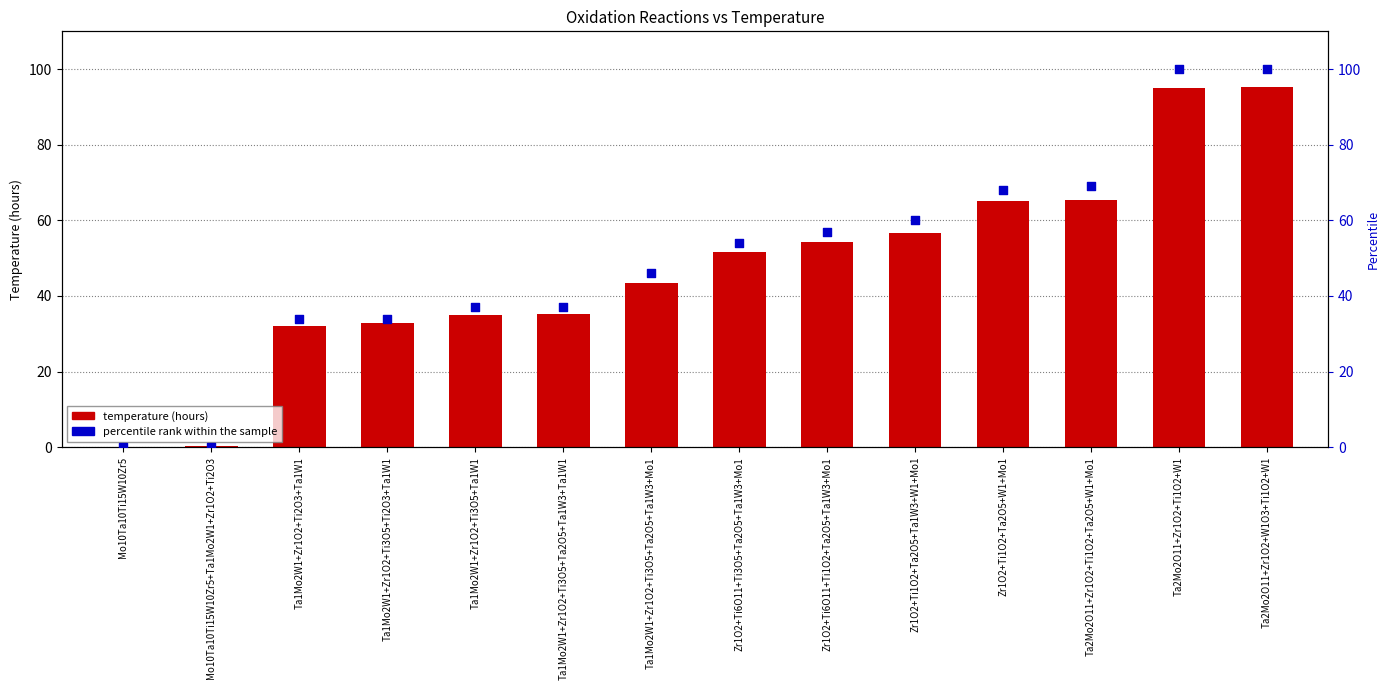

What are all the series names shown in the legend?

temperature (hours), percentile rank within the sample